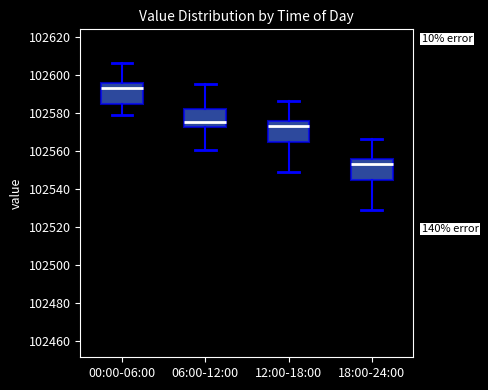

Which box has the highest median line?

00:00-06:00